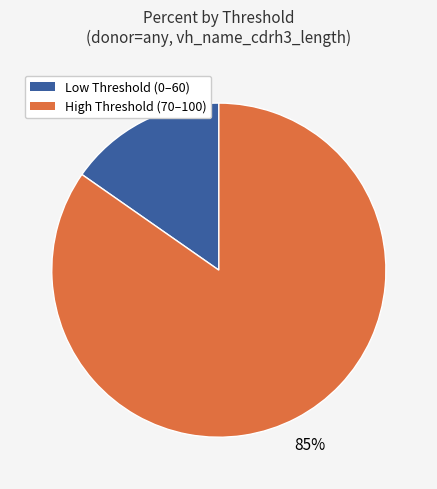

To the nearest percent, what is the average slice percentage?

50%